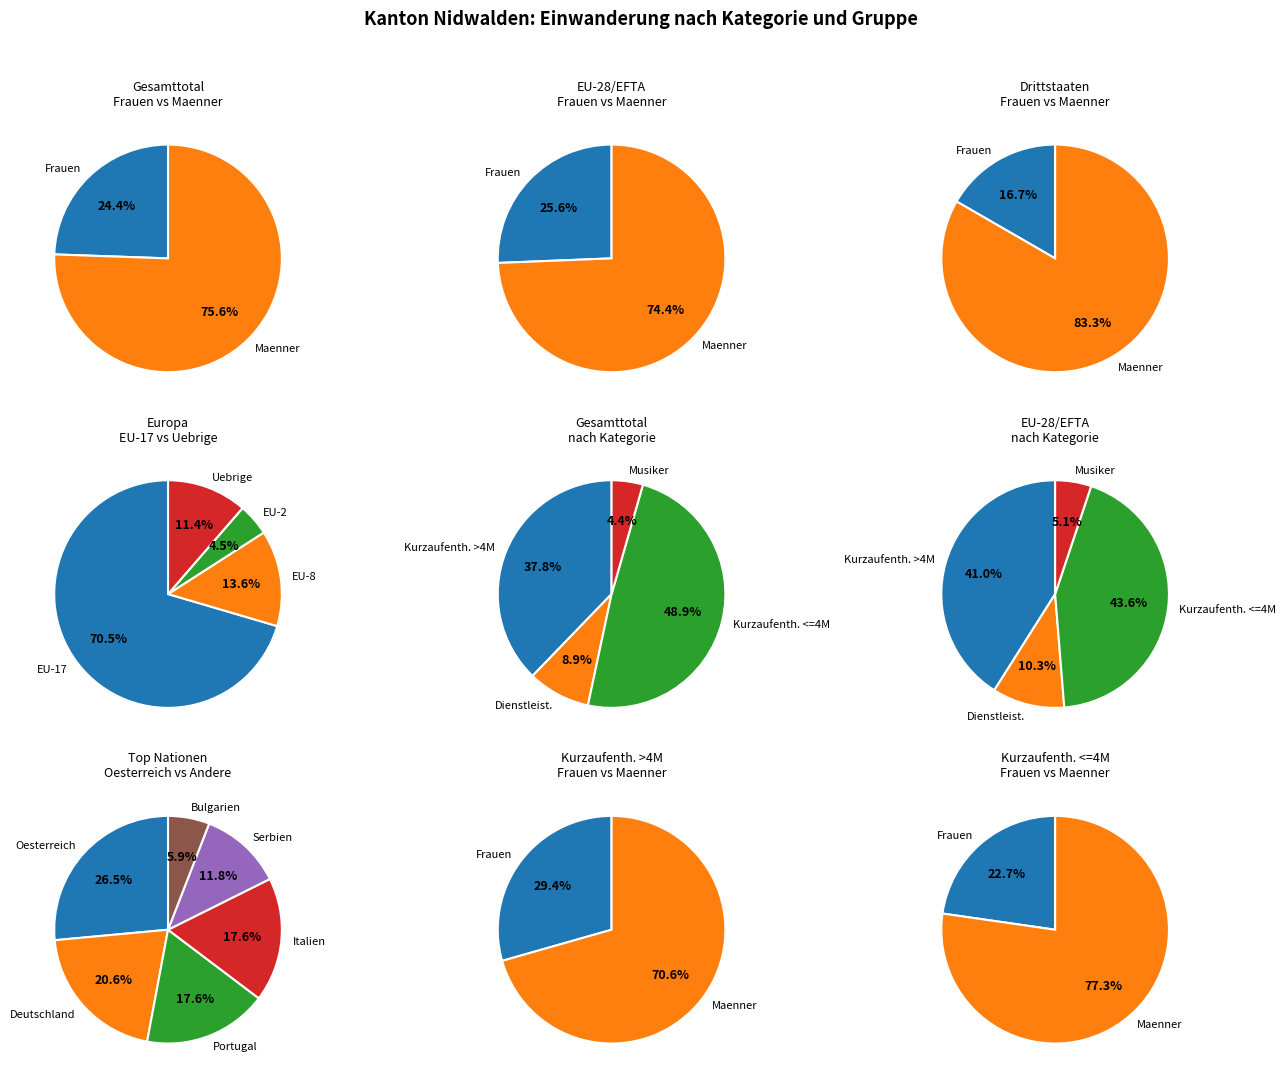

The EU-28/EFTA slice represents 39% of the pie. True or false?

True